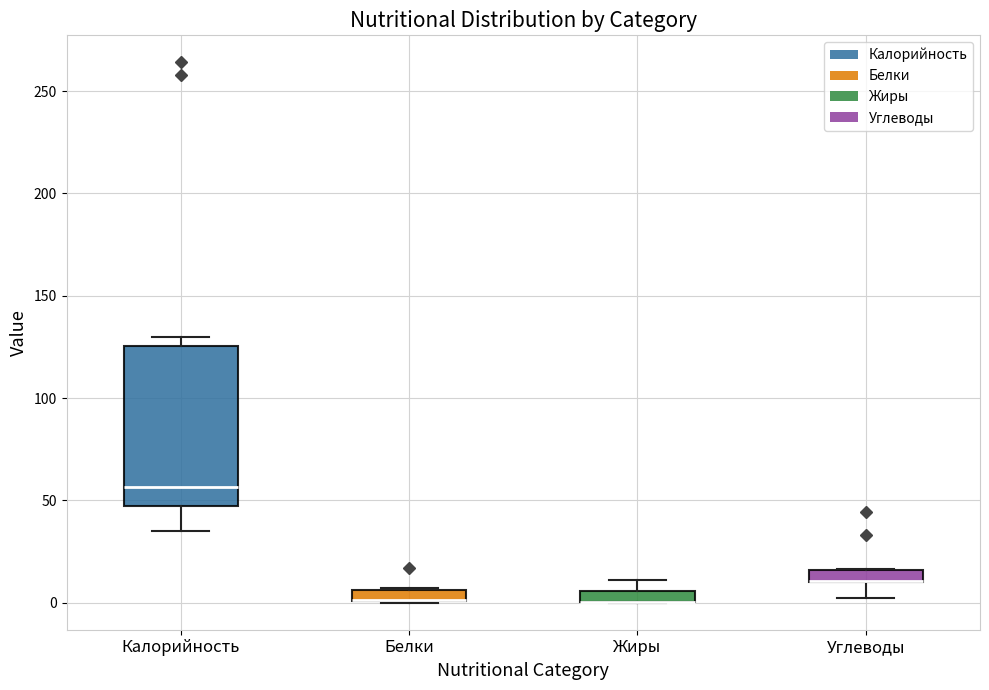

Where is the upper edge of the box for Белки on the y-axis? The values are not printed on the chart, so give them approximately, as read against the axis.

5